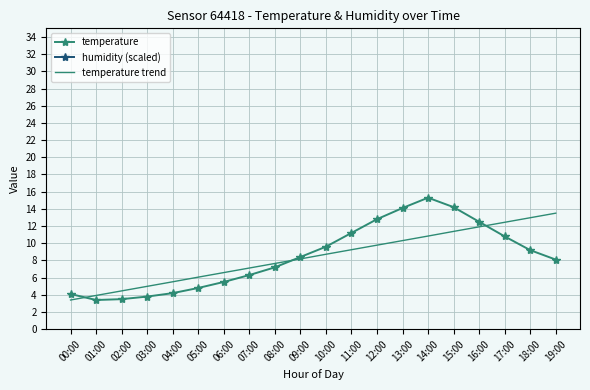

Where is the first local maximum for temperature?

14:00